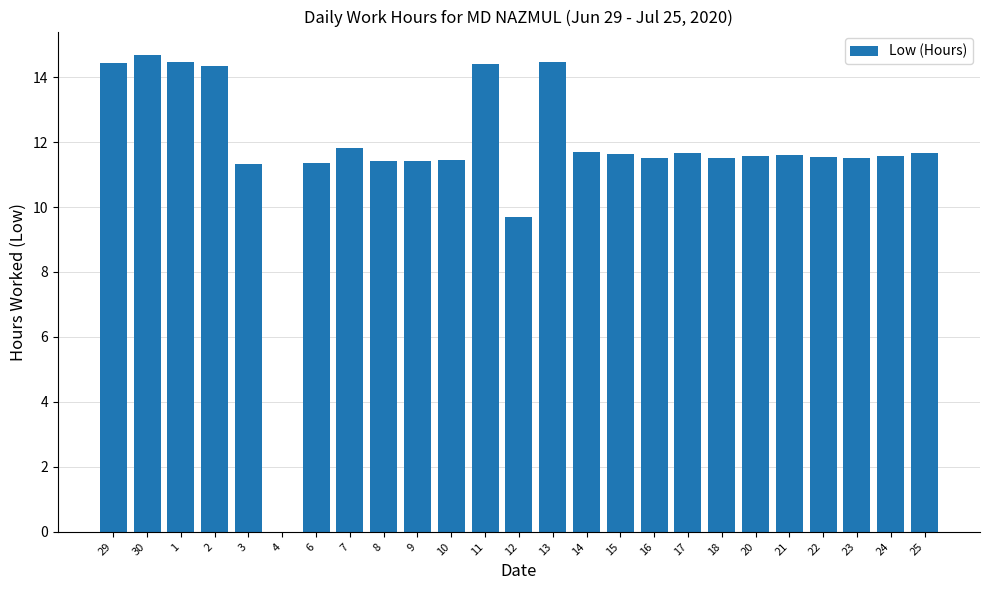

Are the bars grouped side by side (vs. stacked)?

No